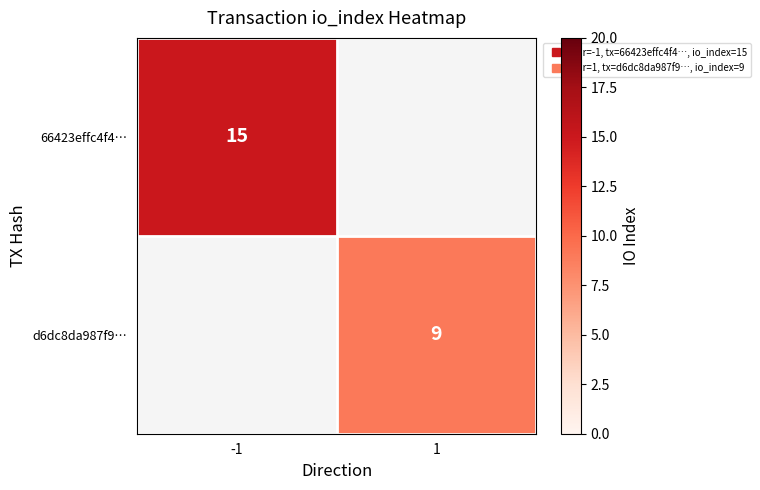

Is the value of 66423effc4f4… at -1 greater than the value of d6dc8da987f9… at 1?

Yes